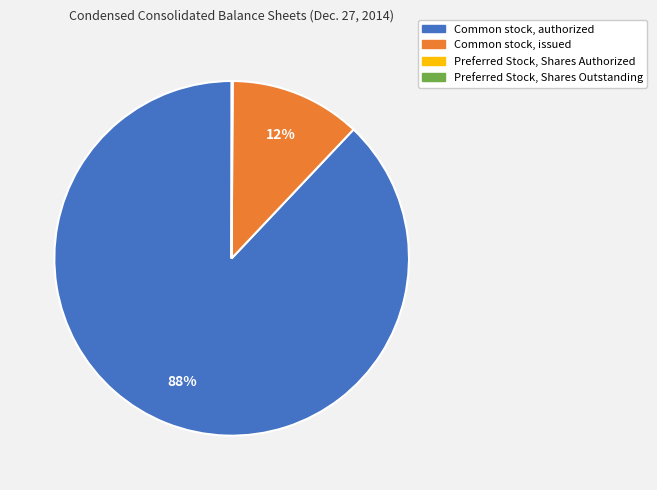

The Common stock, authorized slice represents 82% of the pie. True or false?

False